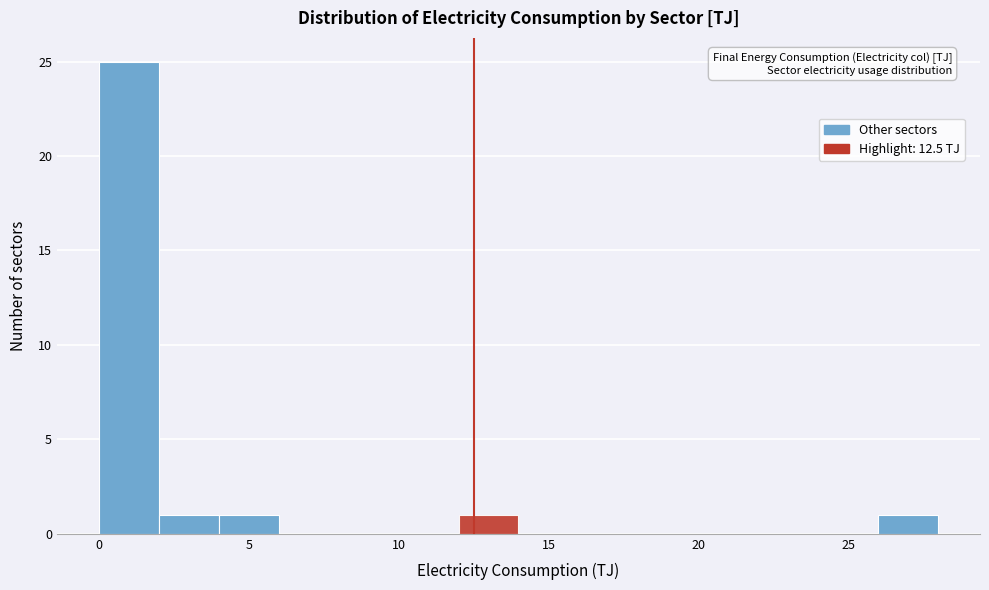

Over which range of the x-axis is the bar tallest?

0 to 2